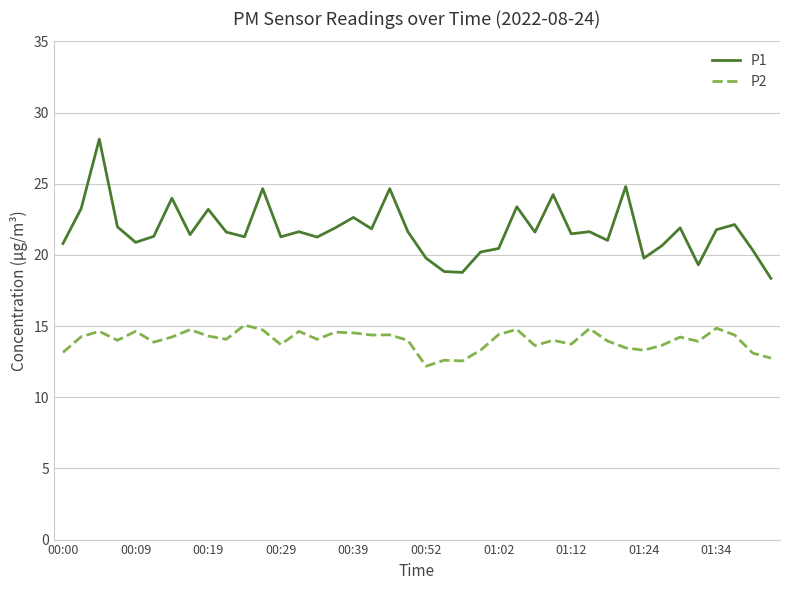

What is the difference between the maximum and minimum values in the P1 series?

9.8